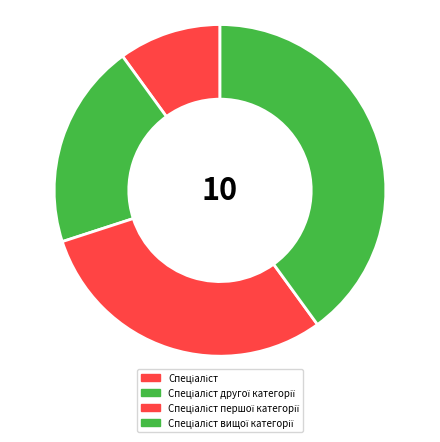

Which category has the smallest portion of the pie?

Спеціаліст